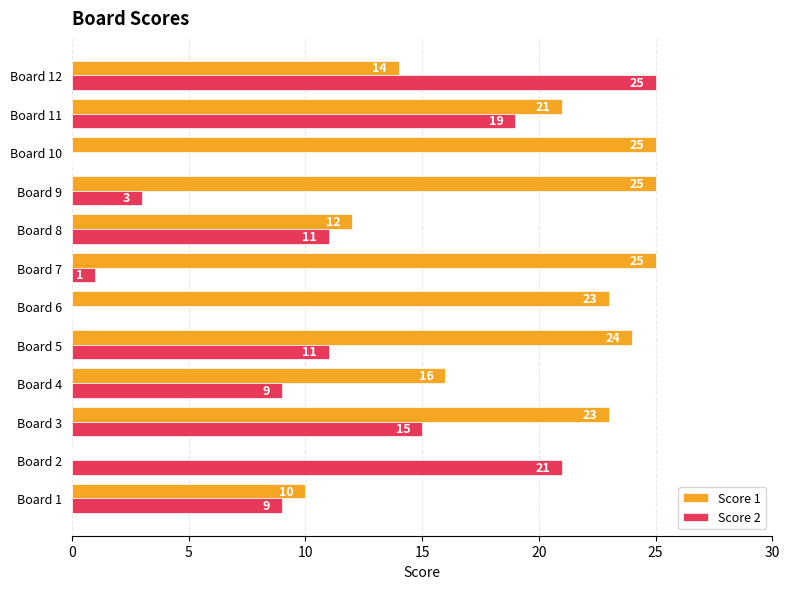

How many categories are shown in the chart?

12